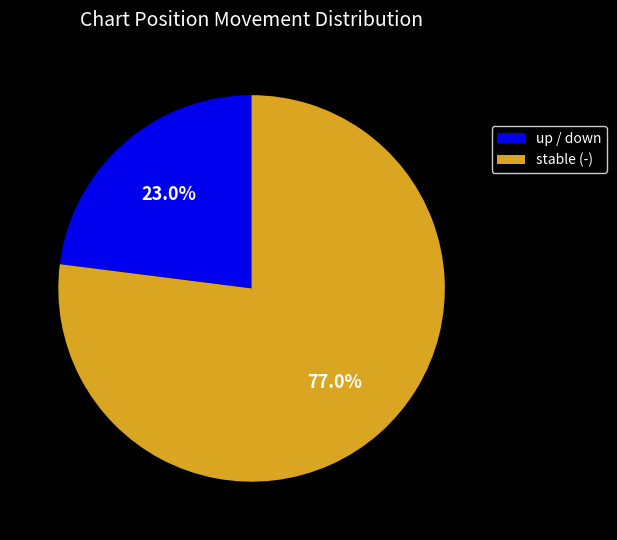

Which category has the biggest portion of the pie?

stable (-)